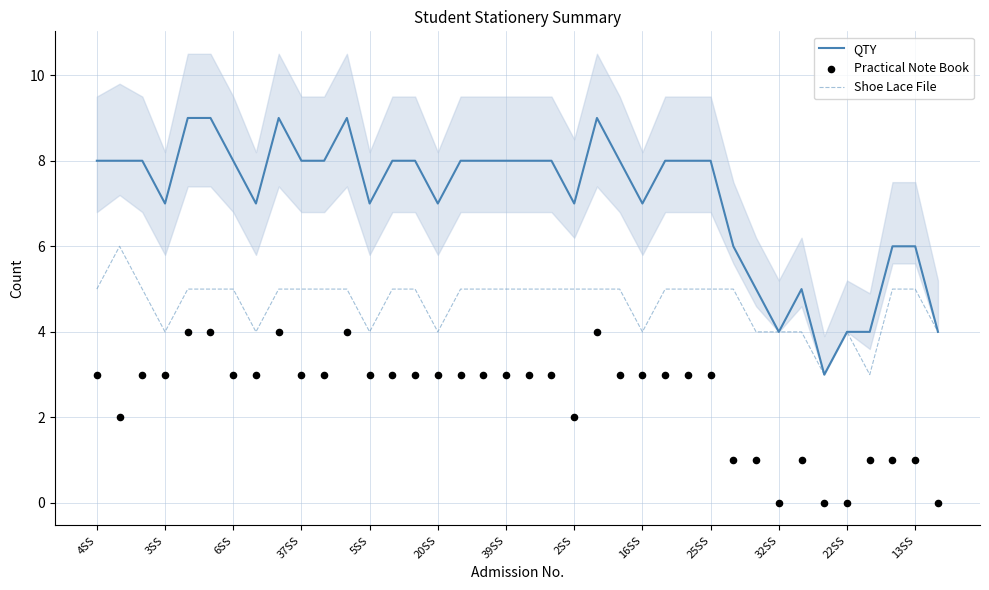

Which series has the widest spread of Y values?

QTY